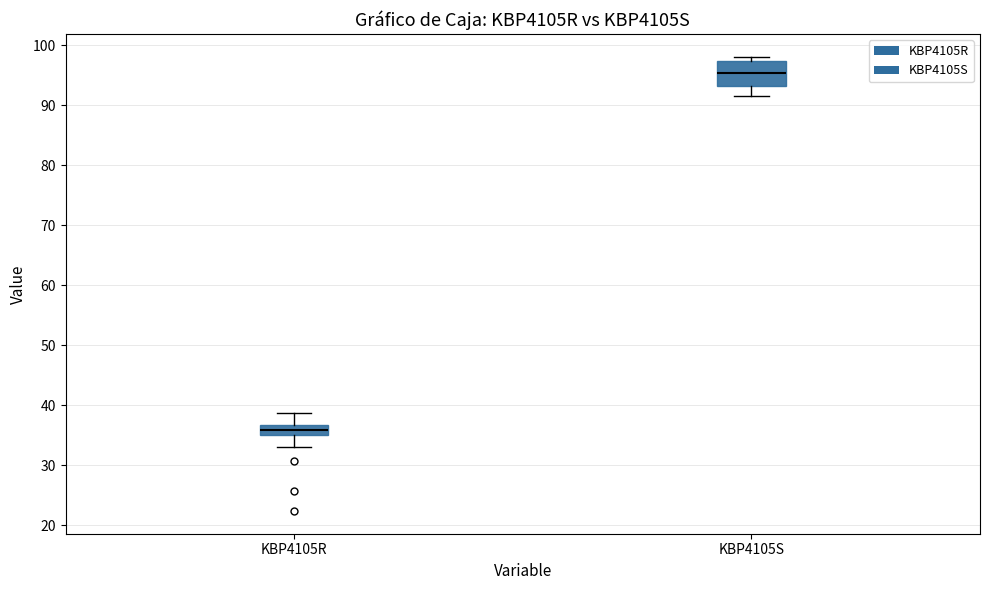

Which box has the lowest median line?

KBP4105R